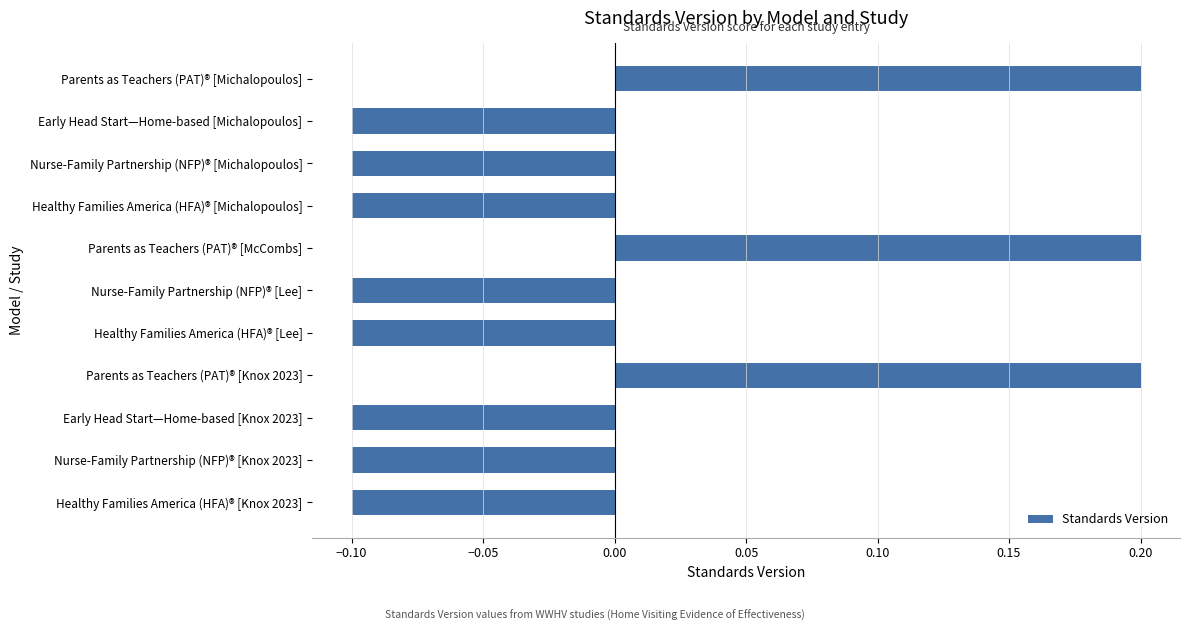

How many bars are there in total?

11